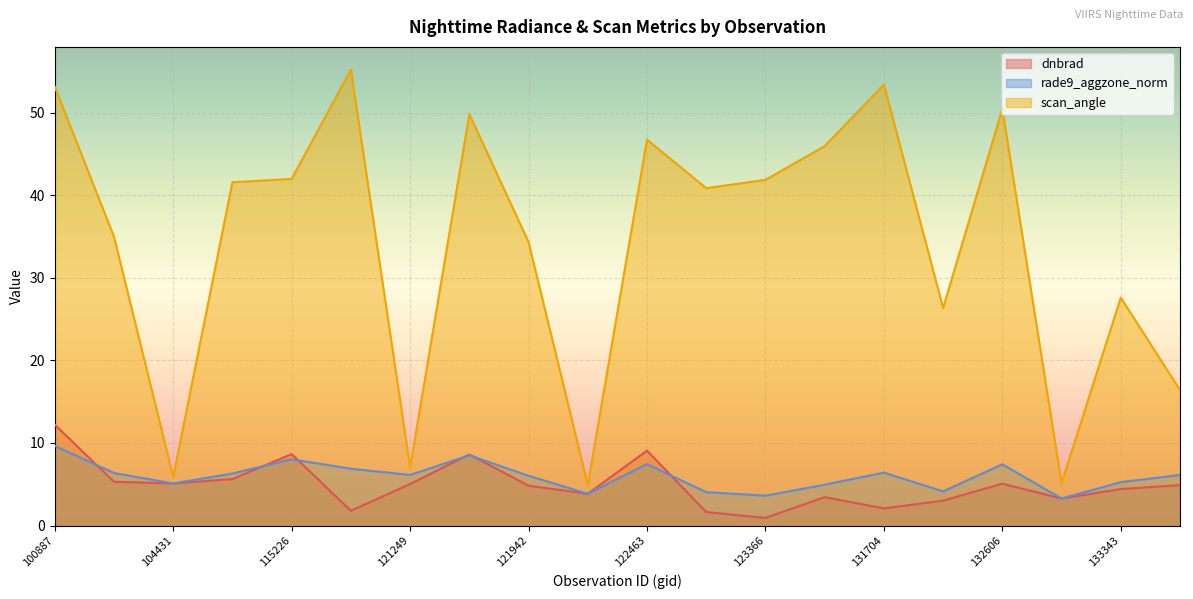

What is the greatest value displayed?

55.2